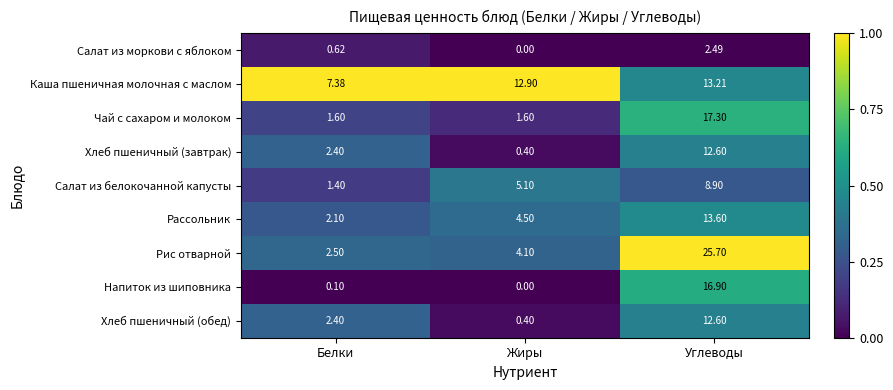

Which series has the largest range (max minus min)?

Рис отварной